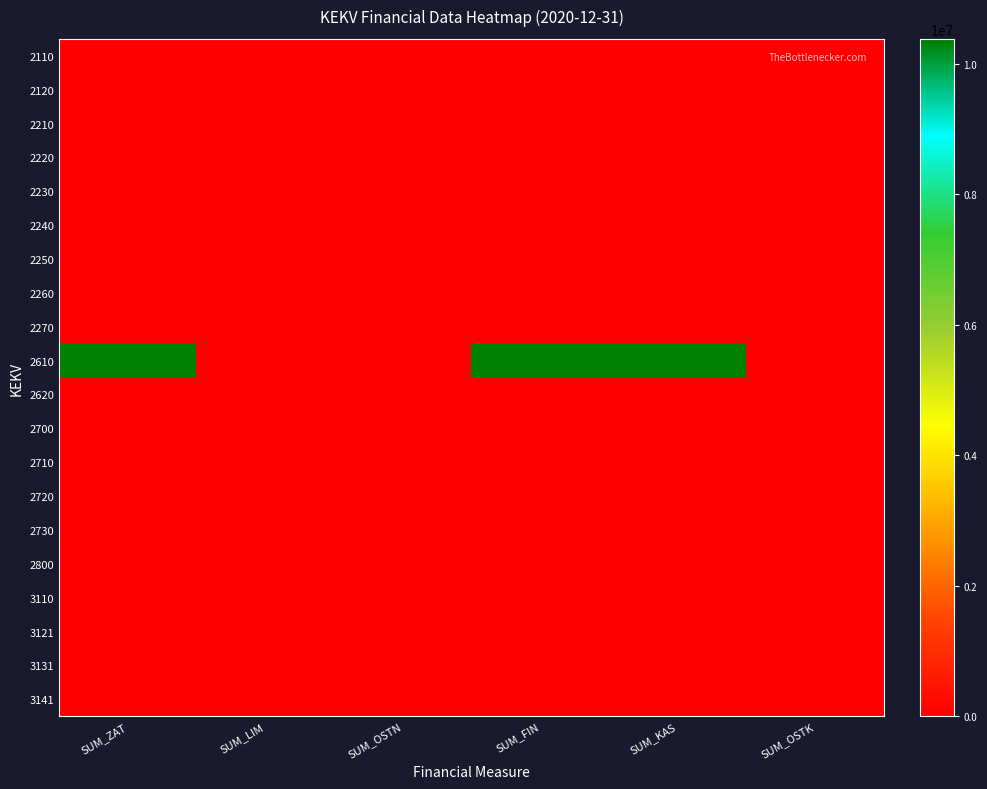

At which category is the sum across all series the highest?

SUM_ZAT